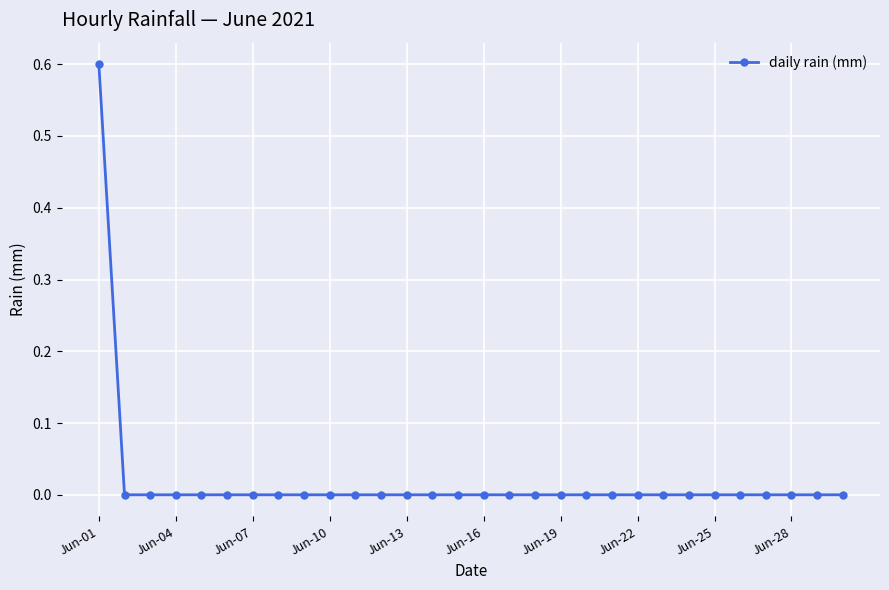

Count the values in the range 0 to 1.

30